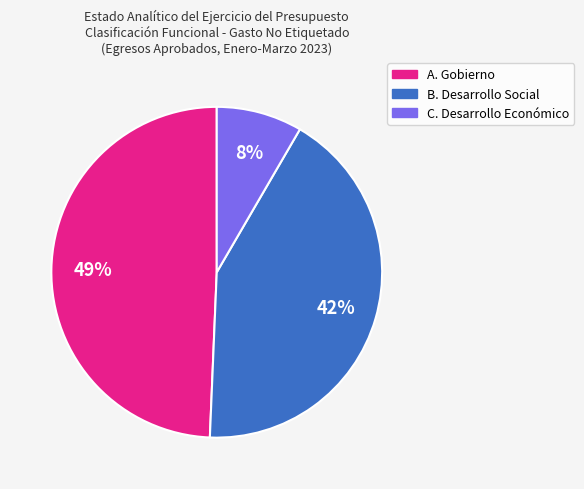

To the nearest percent, what percentage of the pie is B. Desarrollo Social?

42%